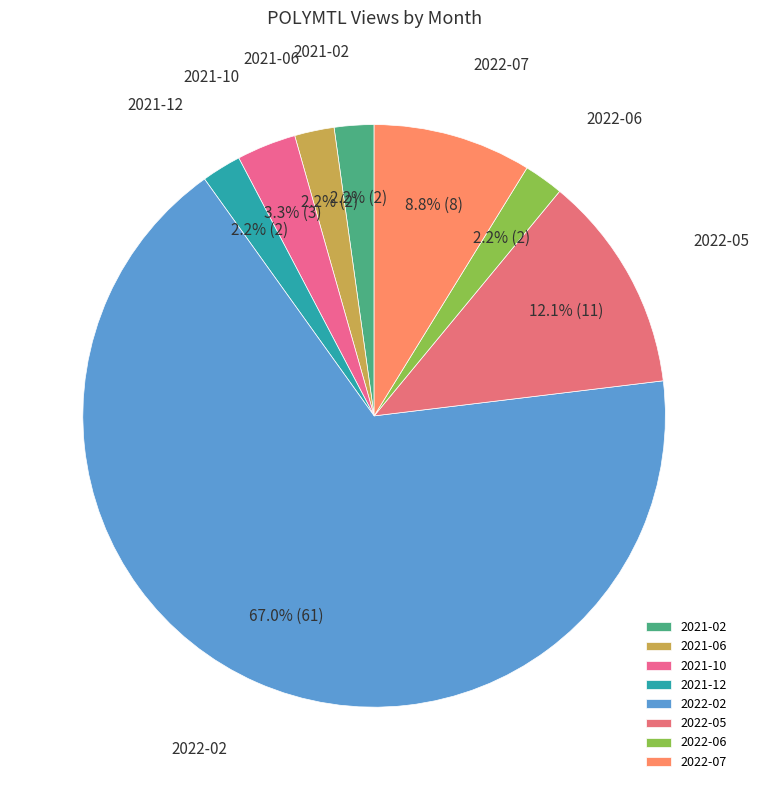

Which category accounts for the majority?

2022-02